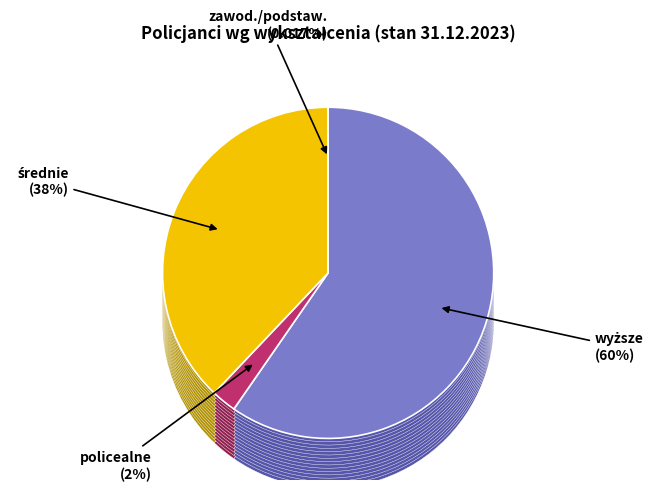

How many segments does this pie chart have?

4